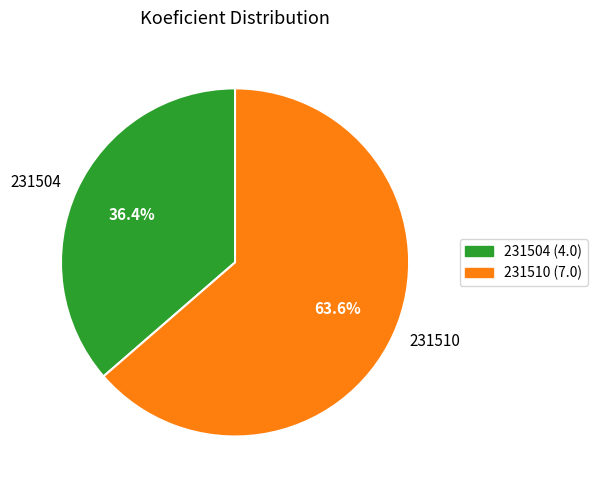

Between 231504 and 231510, which is larger?

231510